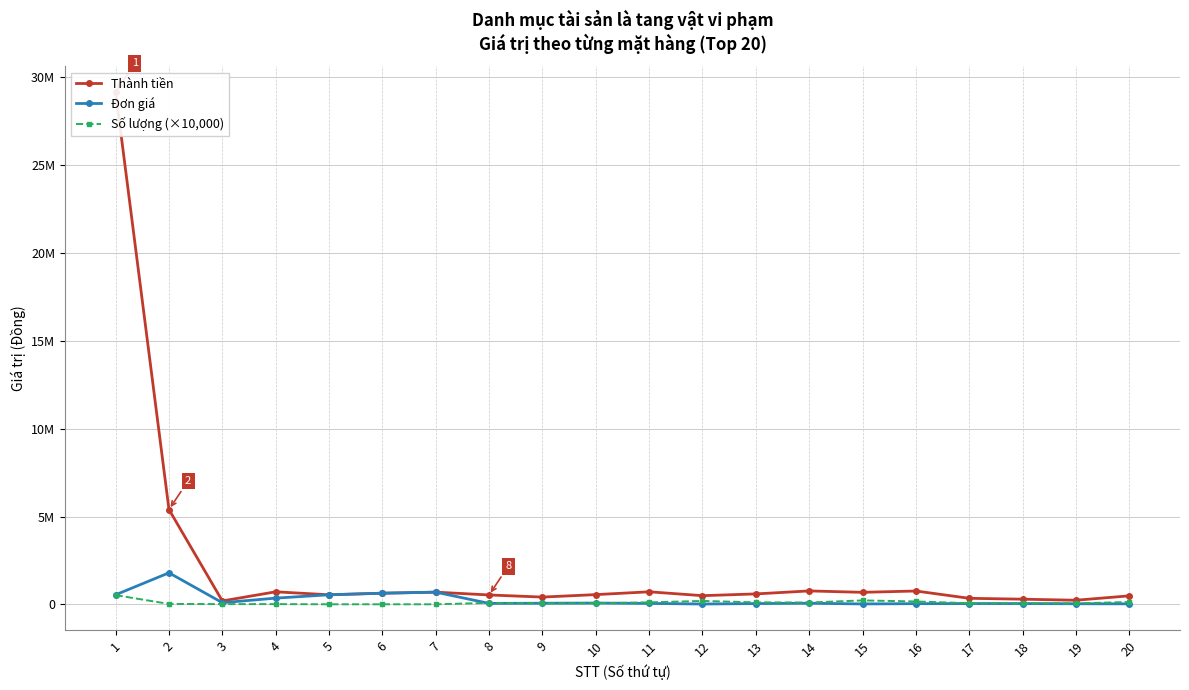

What is the sum of the Số lượng (×10,000) values at 4 and 13?

140000